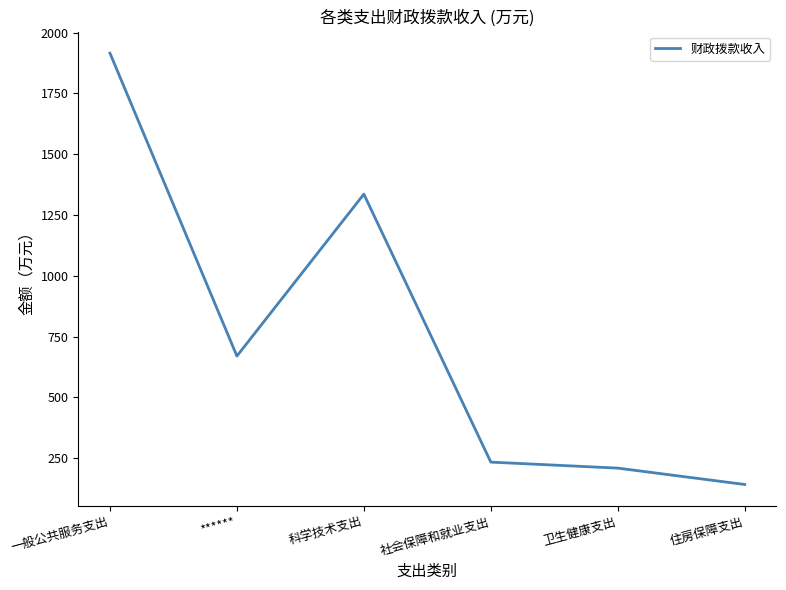

What is the sum of the values at 社会保障和就业支出 and 住房保障支出?

375.6